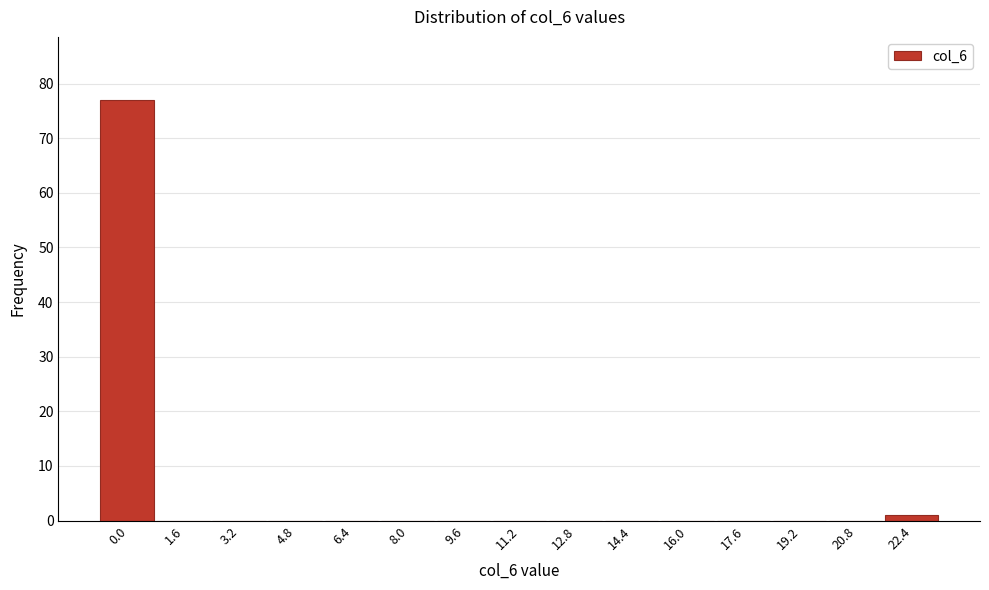

Reading right to left, extract all data points from this chart.

22.4=1	20.8=0	19.2=0	17.6=0	16.0=0	14.4=0	12.8=0	11.2=0	9.6=0	8.0=0	6.4=0	4.8=0	3.2=0	1.6=0	0.0=77